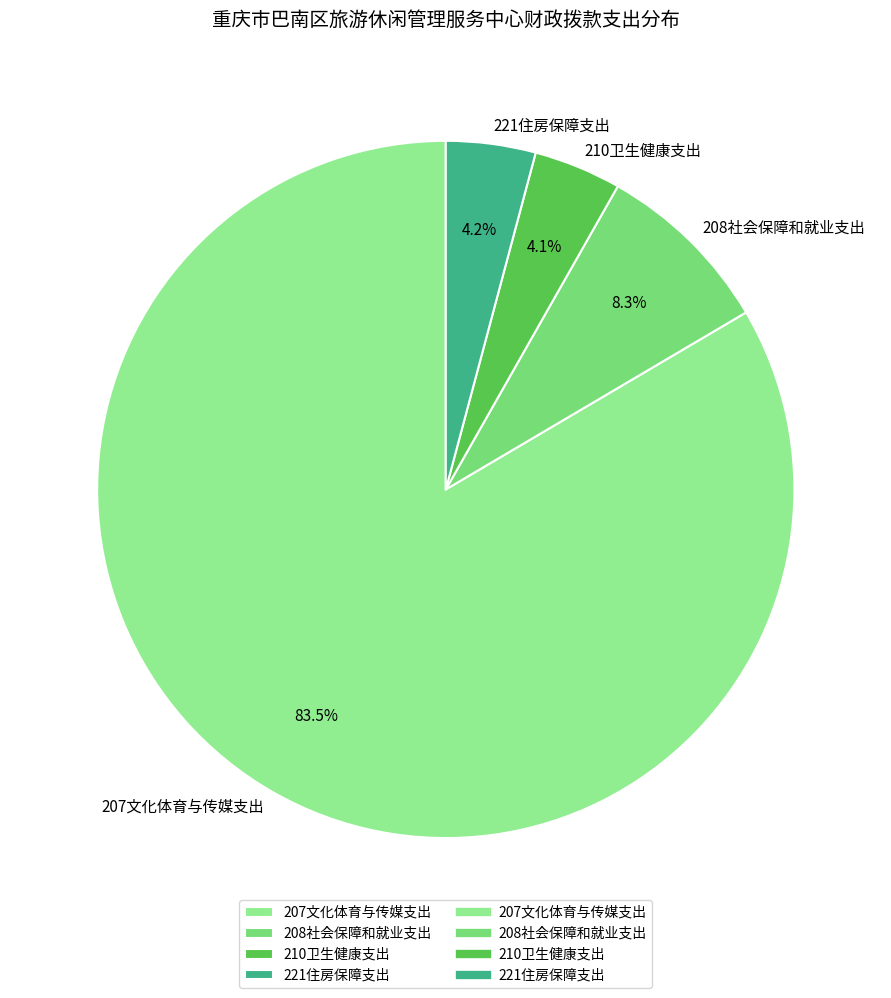

Which category accounts for the majority?

207文化体育与传媒支出